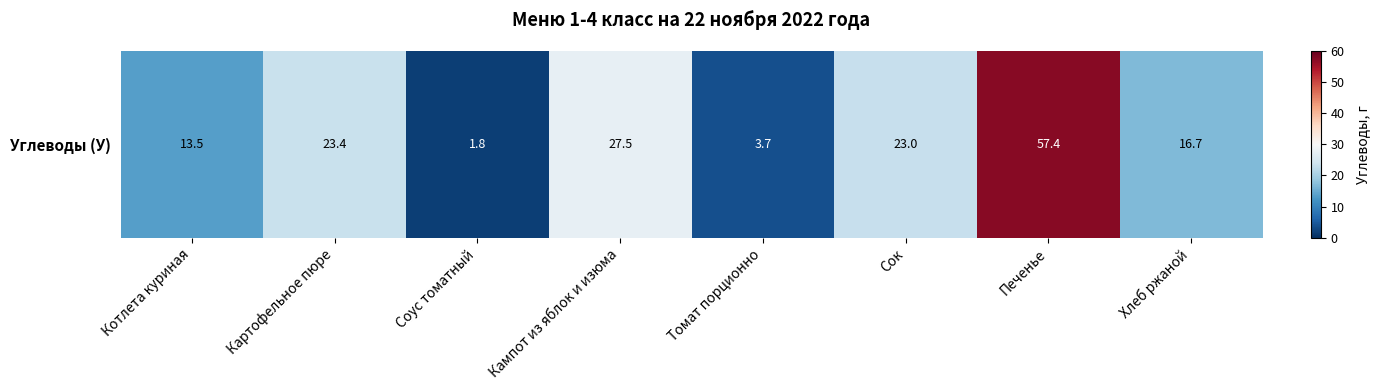

At which label is the value closest to 29?

Кампот из яблок и изюма